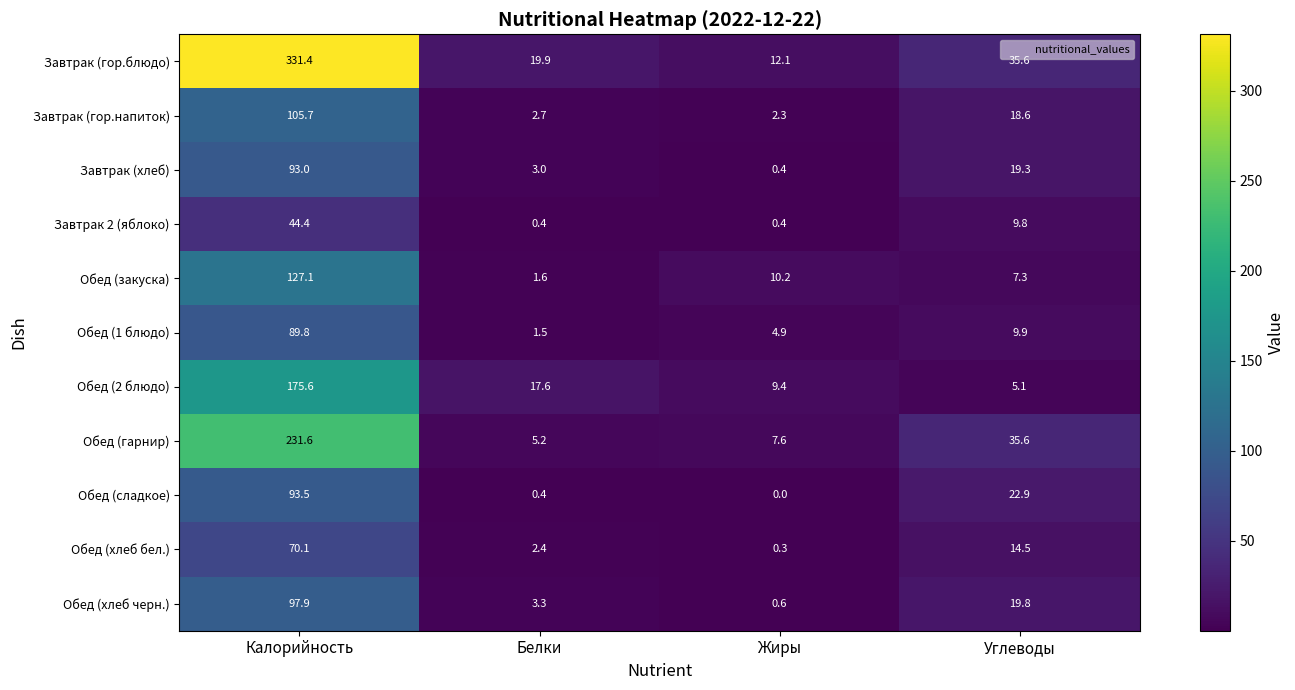

What is the average value of the Завтрак (хлеб) series?

28.9